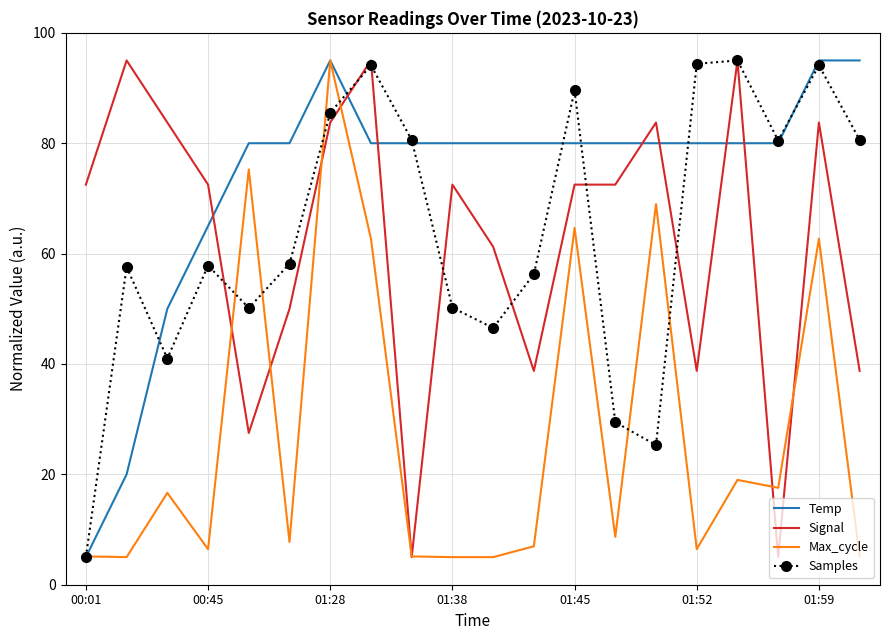

What is the minimum value for Signal?

5.0